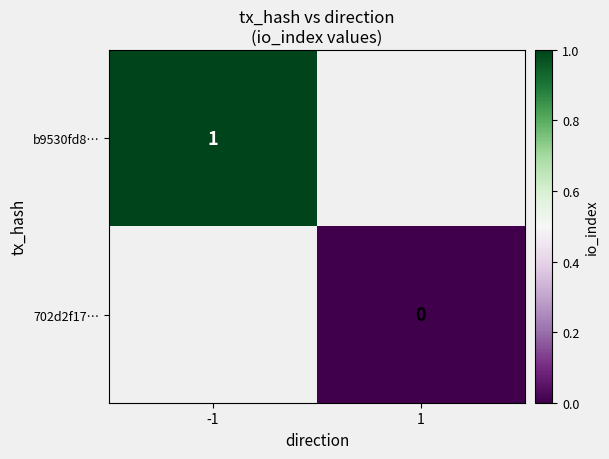

At 1, list the series in order from smallest to largest.

b9530fd8…, 702d2f17…